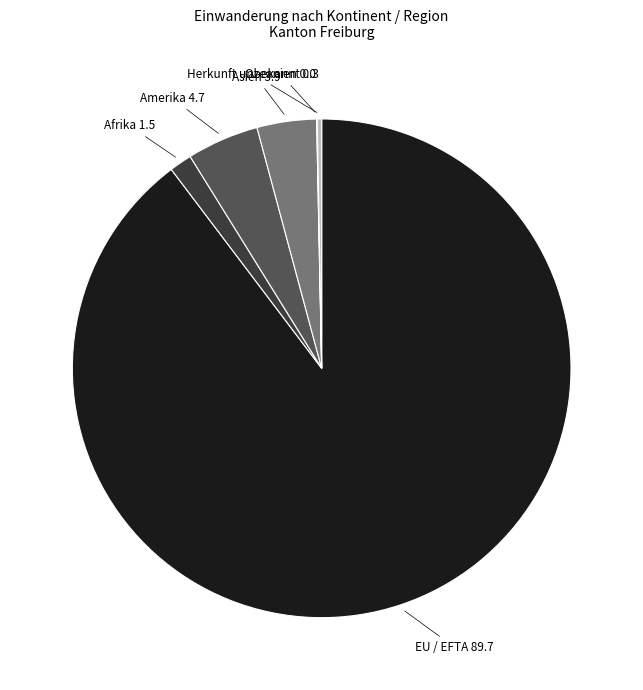

The Asien 3.9 slice represents 4% of the pie. True or false?

True